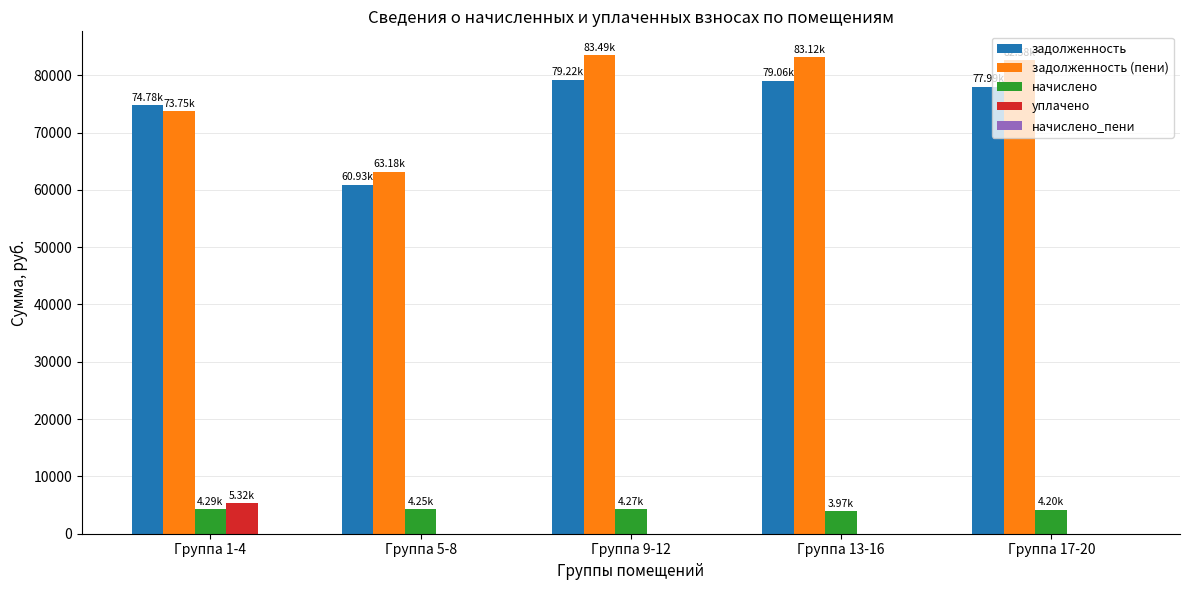

What is the sum of all начислено values?

20978.4